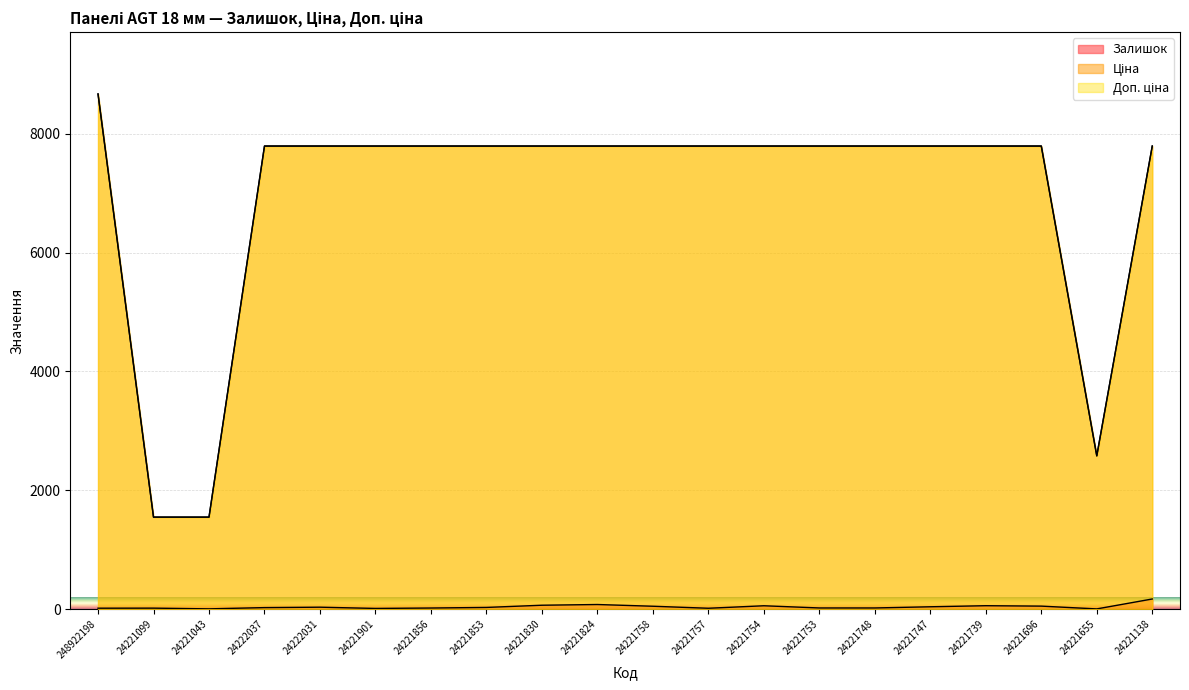

True or false: Залишок and Доп. ціна cross at least once.

False